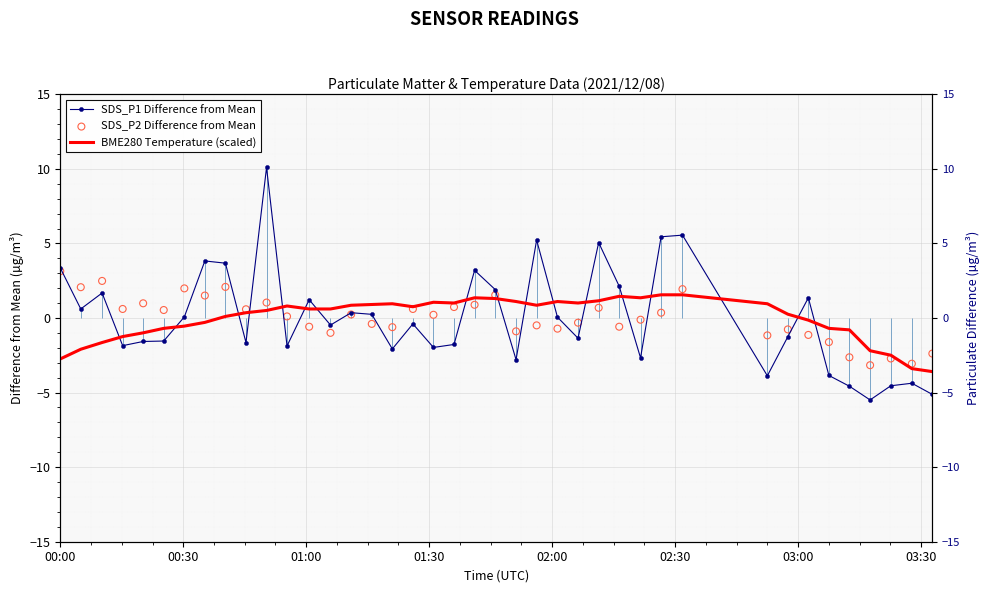

What are all the series names shown in the legend?

SDS_P1 Difference from Mean, BME280 Temperature (scaled), SDS_P2 Difference from Mean